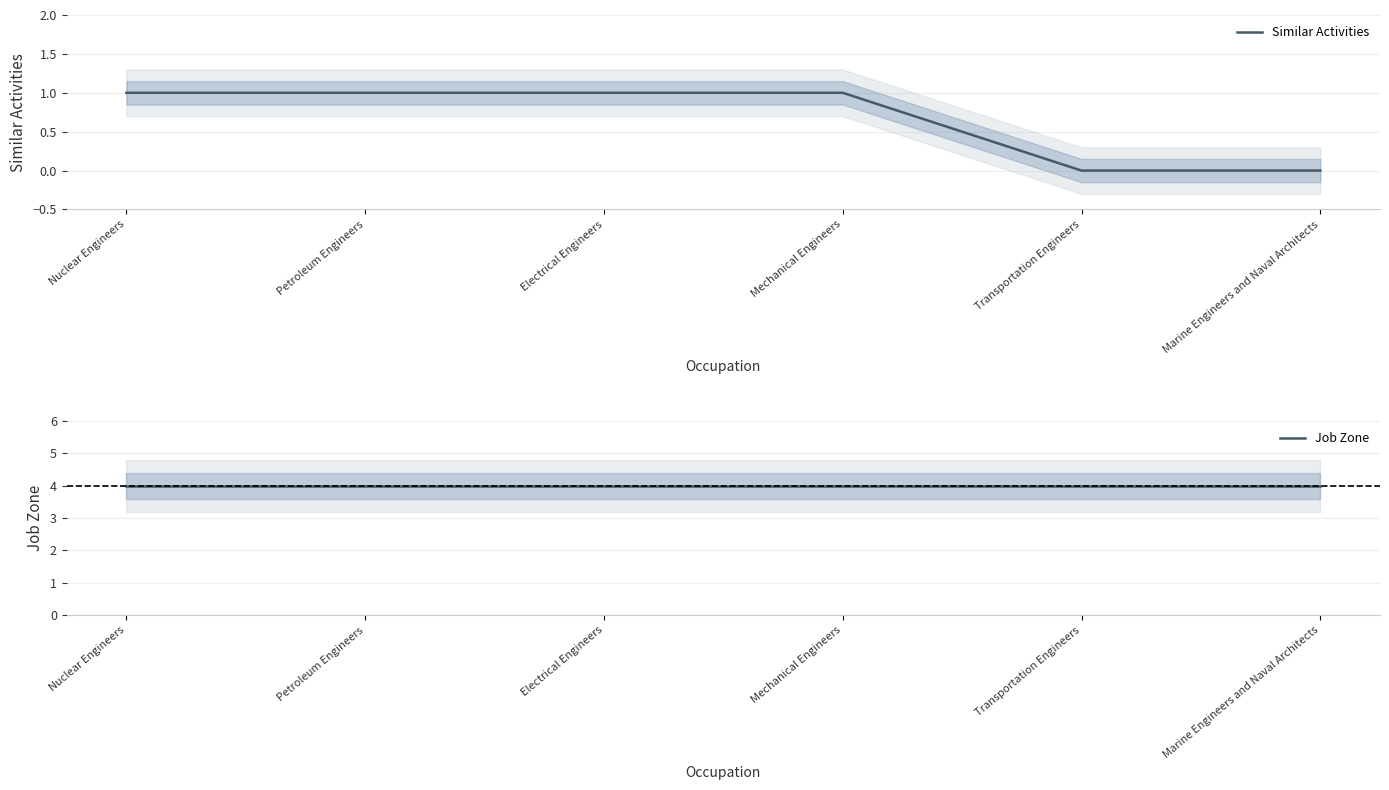

True or false: Job Zone and Similar Activities cross at least once.

False